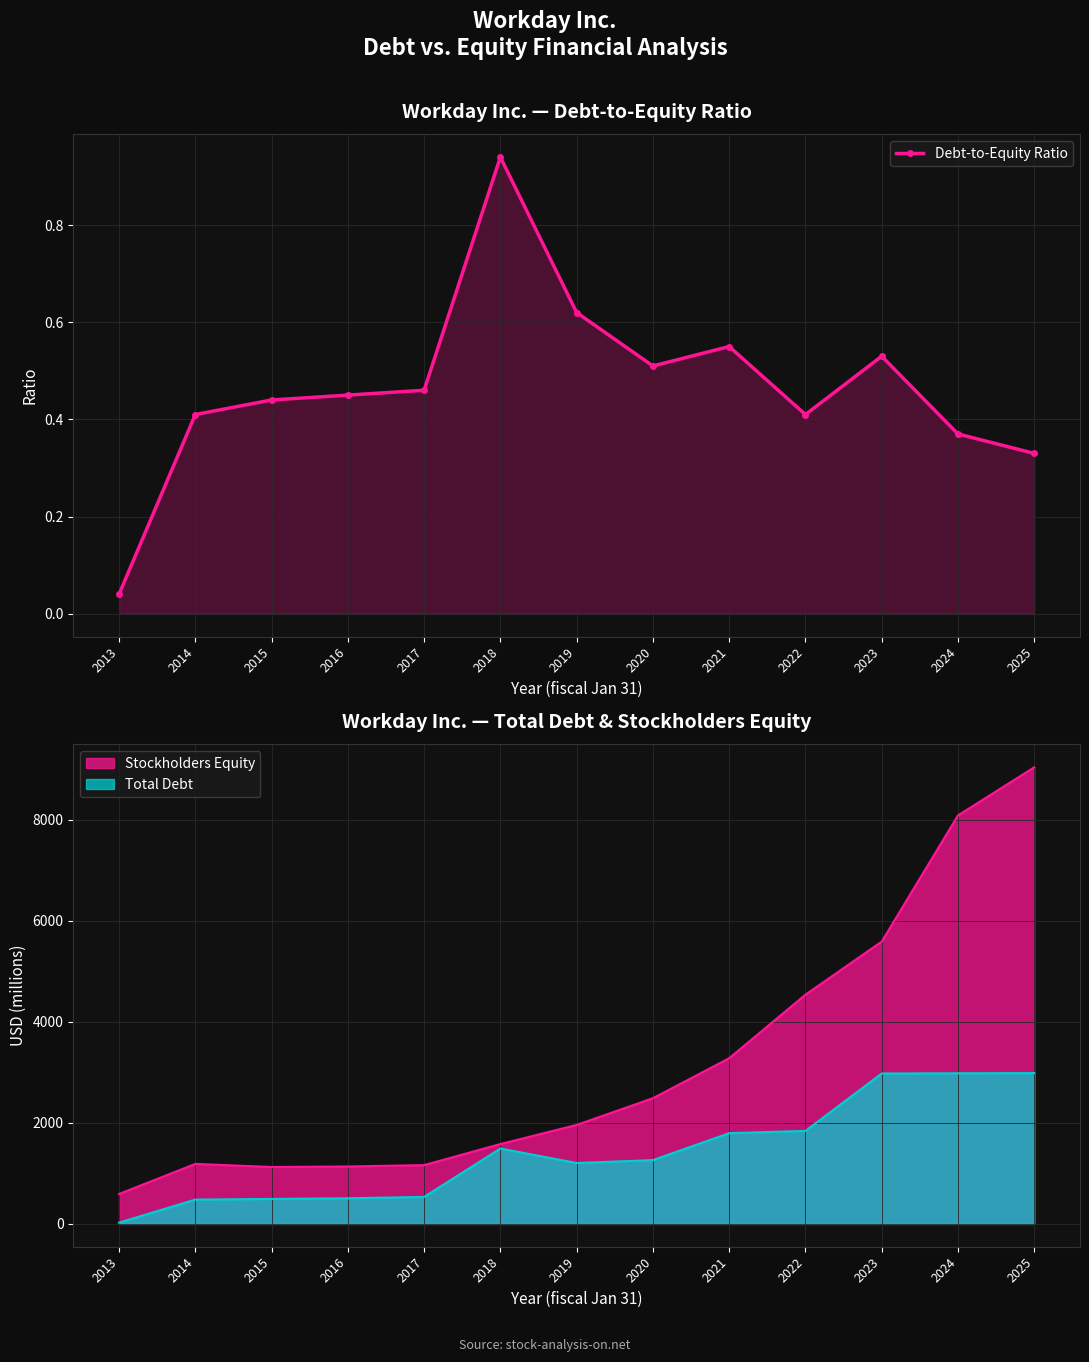

Reading left to right, list all the values displayed in this chart.

2013=0.0	2014=0.4	2015=0.4	2016=0.5	2017=0.5	2018=0.9	2019=0.6	2020=0.5	2021=0.6	2022=0.4	2023=0.5	2024=0.4	2025=0.3